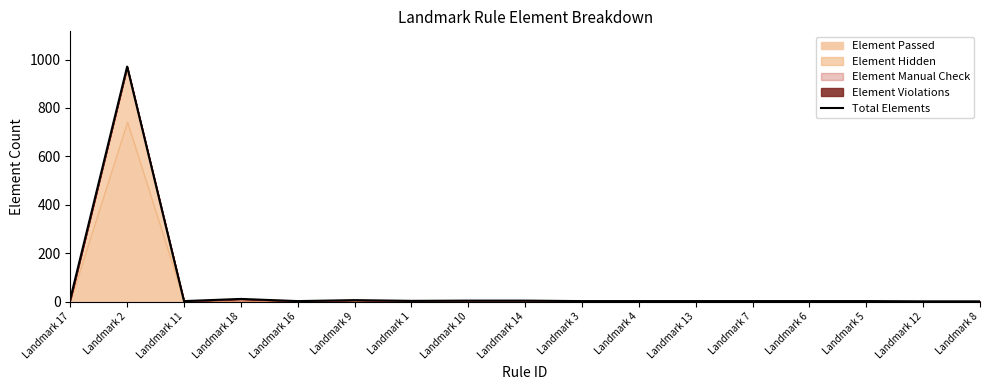

Where is the first local maximum?

Landmark 2